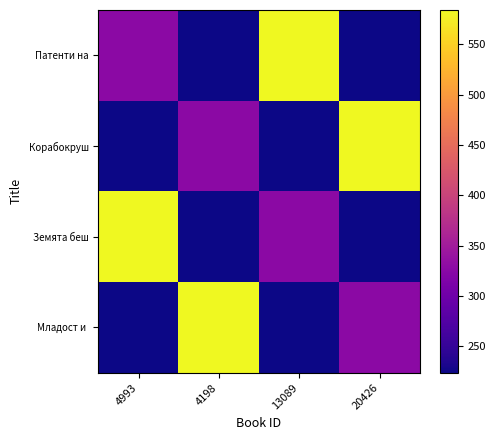

Rank the series by their maximum value, from highest to lowest.

Патенти на, Корабокруш, Земята беш, Младост и